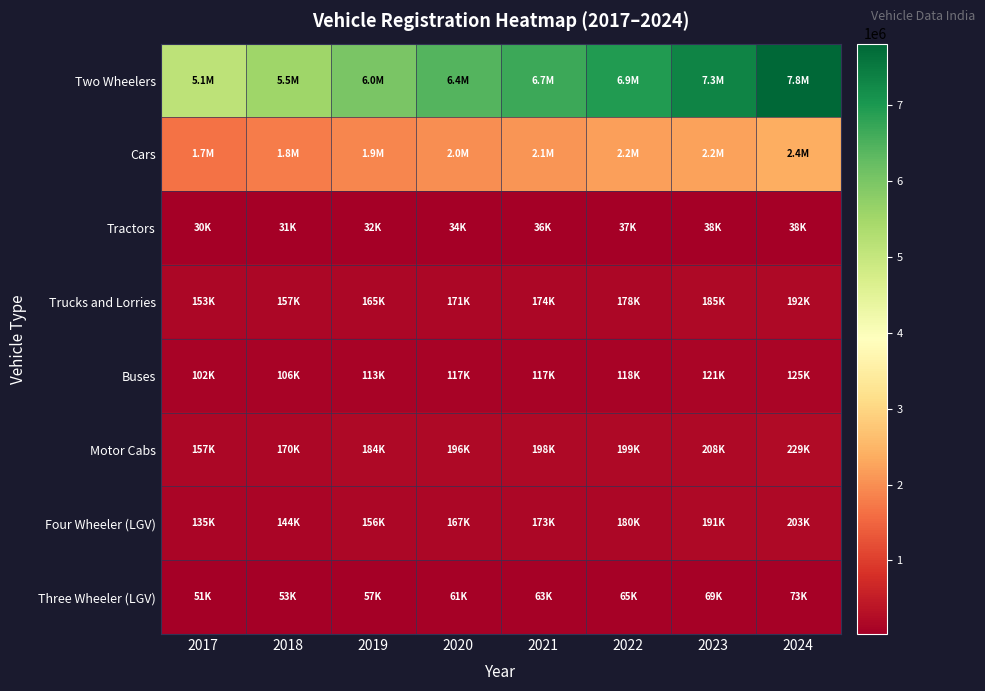

At 2019, list the series in order from smallest to largest.

Tractors, Three Wheeler (LGV), Buses, Four Wheeler (LGV), Trucks and Lorries, Motor Cabs, Cars, Two Wheelers